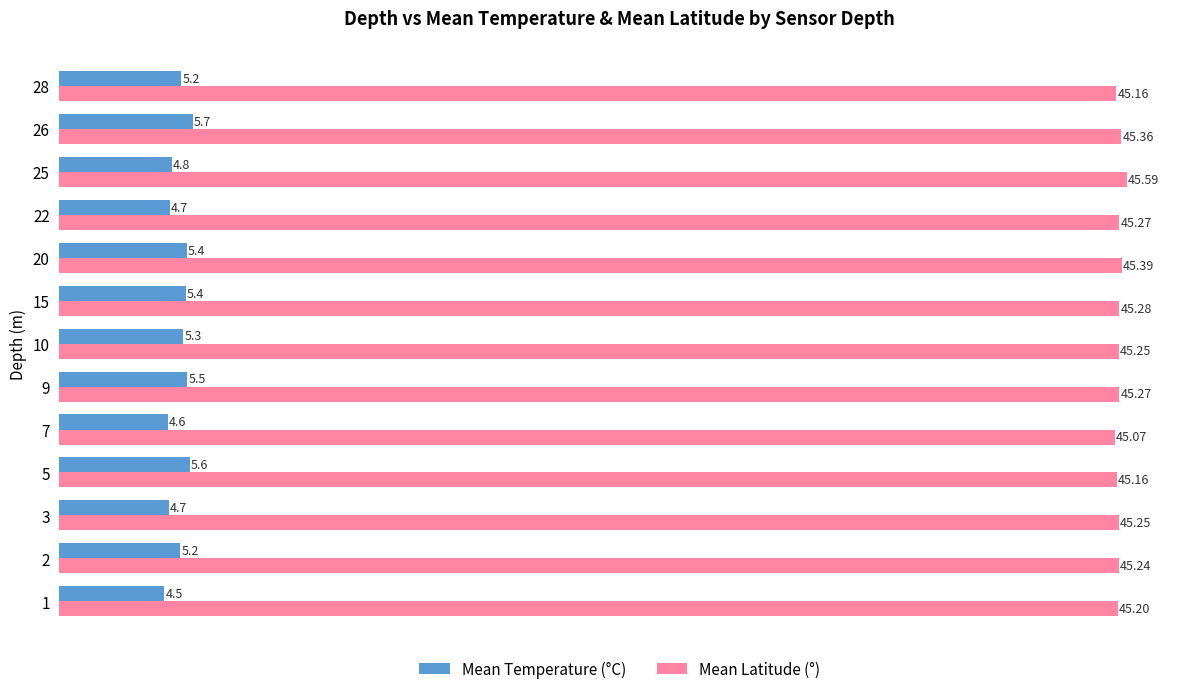

Which series changed the most between 9 and 15?

Mean Temperature (°C)